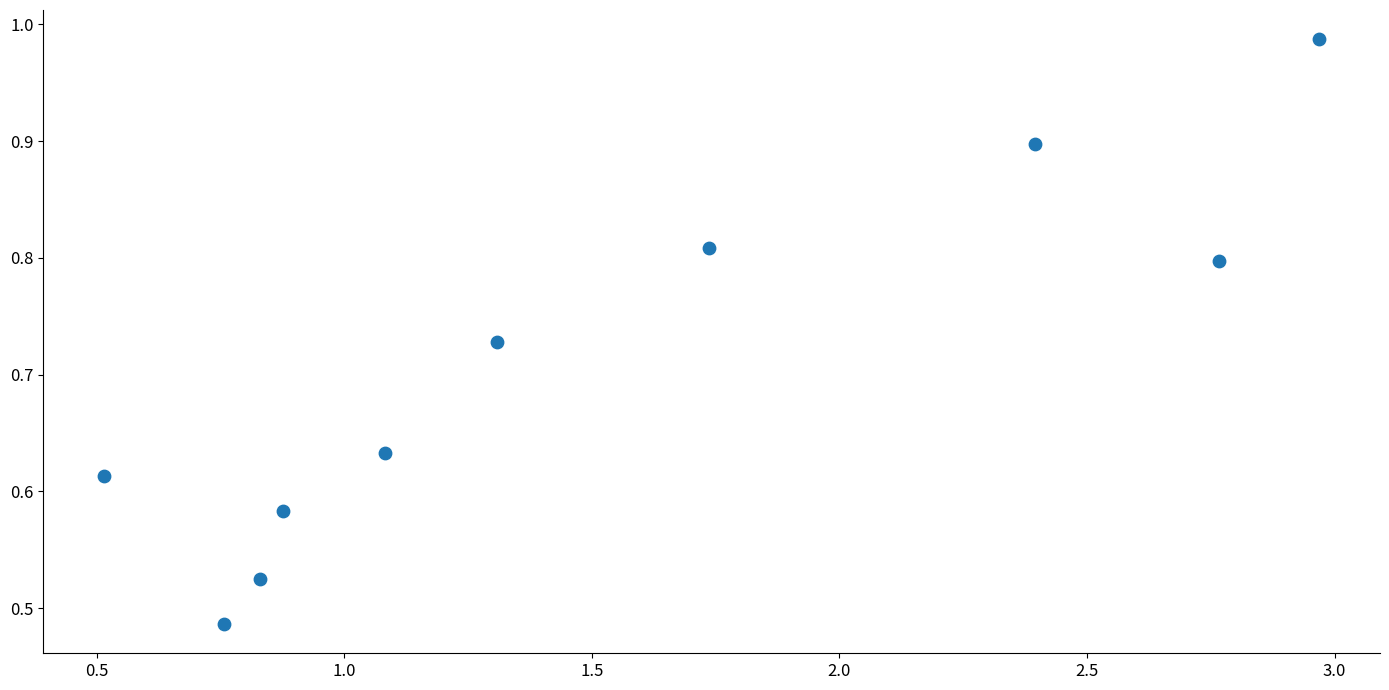

What is the range of X values (max minus min)?

2.5